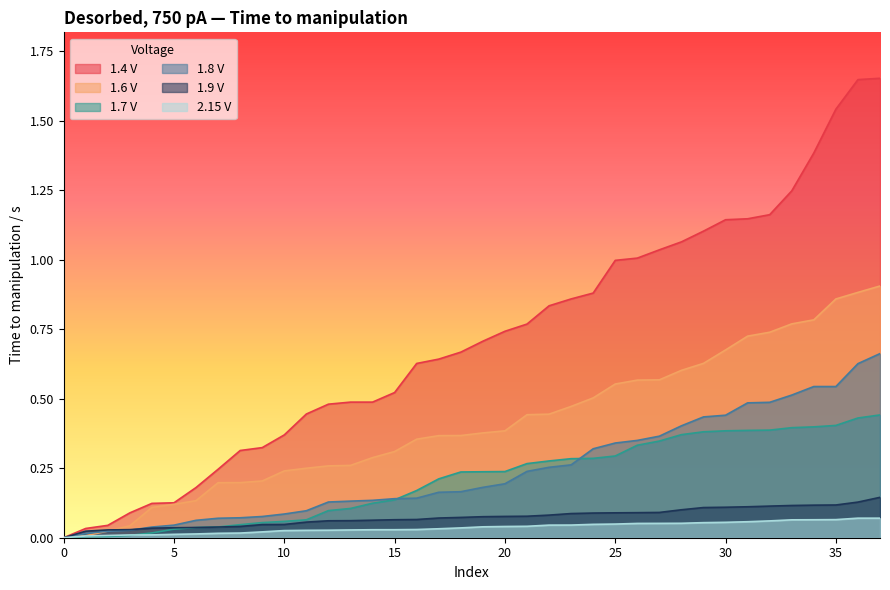

Is it true that 1.7 V equals 0.3 at 23?

True